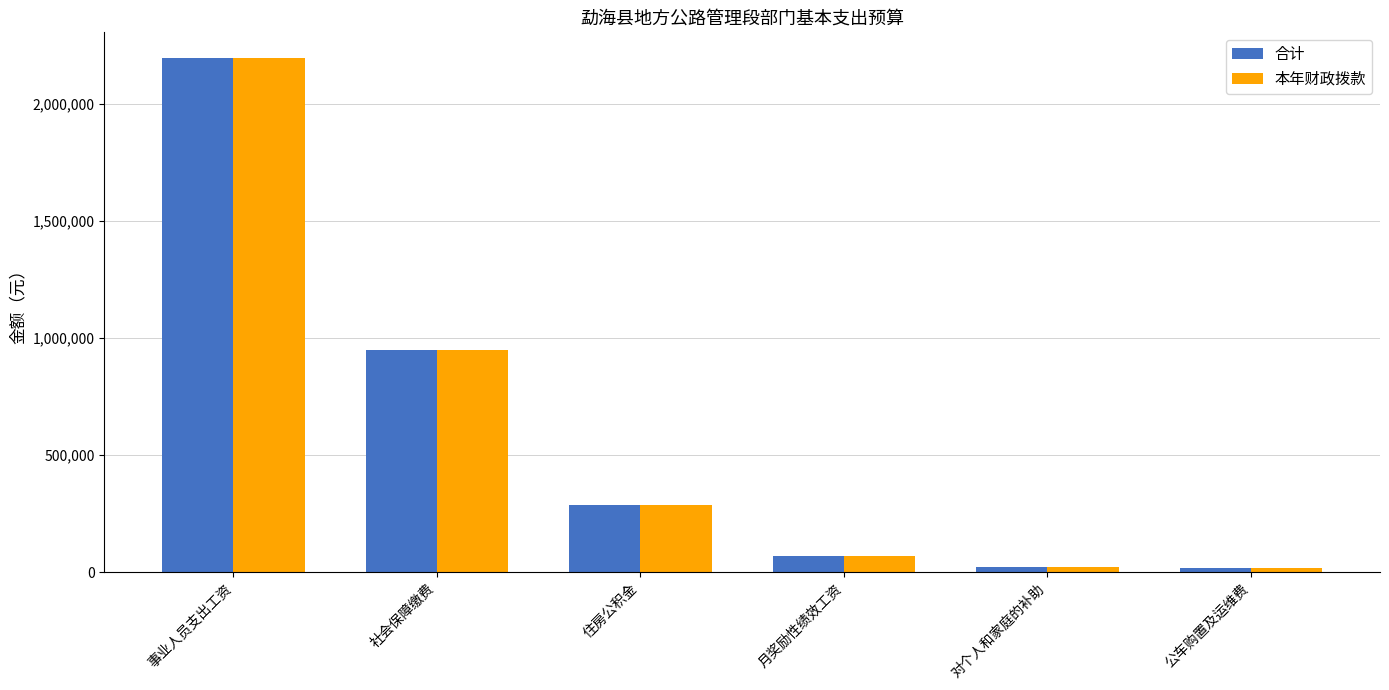

What is the total value across all series at 住房公积金?

577273.0